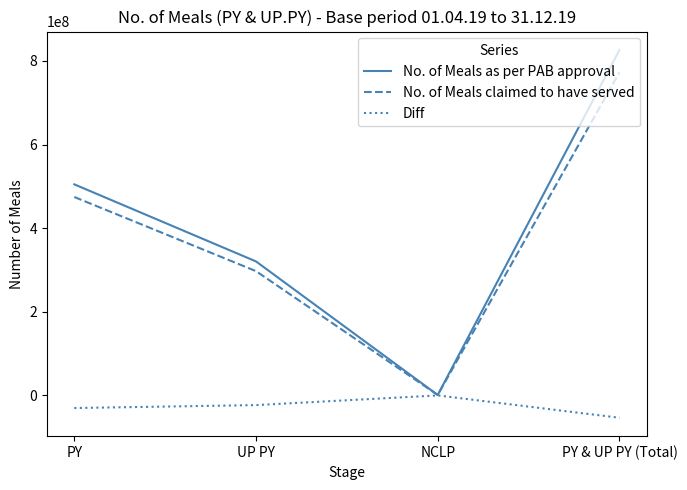

At which label is No. of Meals claimed to have served closest to 386812919?

PY